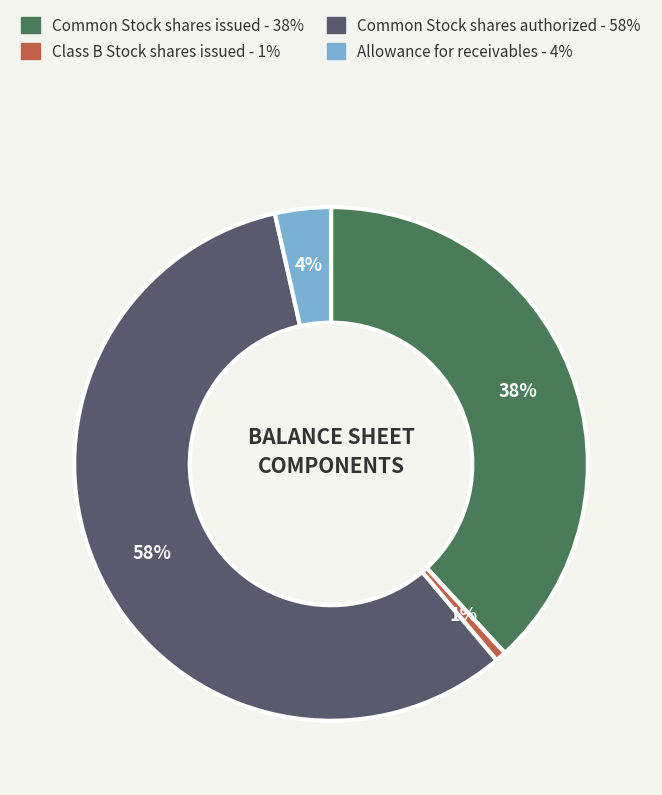

Is there any slice that represents more than half of the pie?

Yes